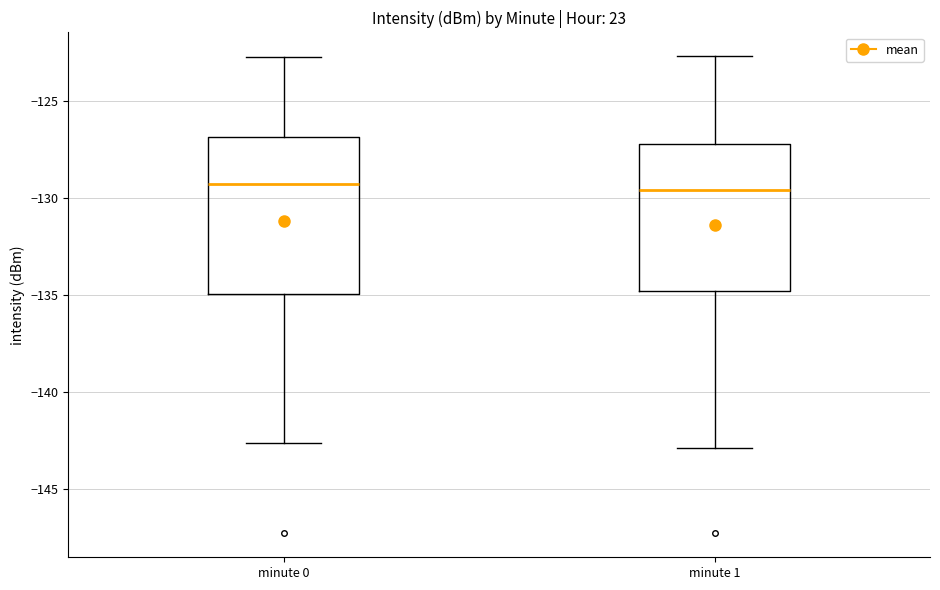

Reading left to right, read every box against the y-axis: the position of its median line, the range the box covers, and the ends of its whiskers. The values are not printed on the chart, so give them approximately, as read against the axis.

minute 0: median -129.5, box -135.0 to -127.0, whiskers -142.5 to -122.5
minute 1: median -129.5, box -135.0 to -127.0, whiskers -143.0 to -122.5